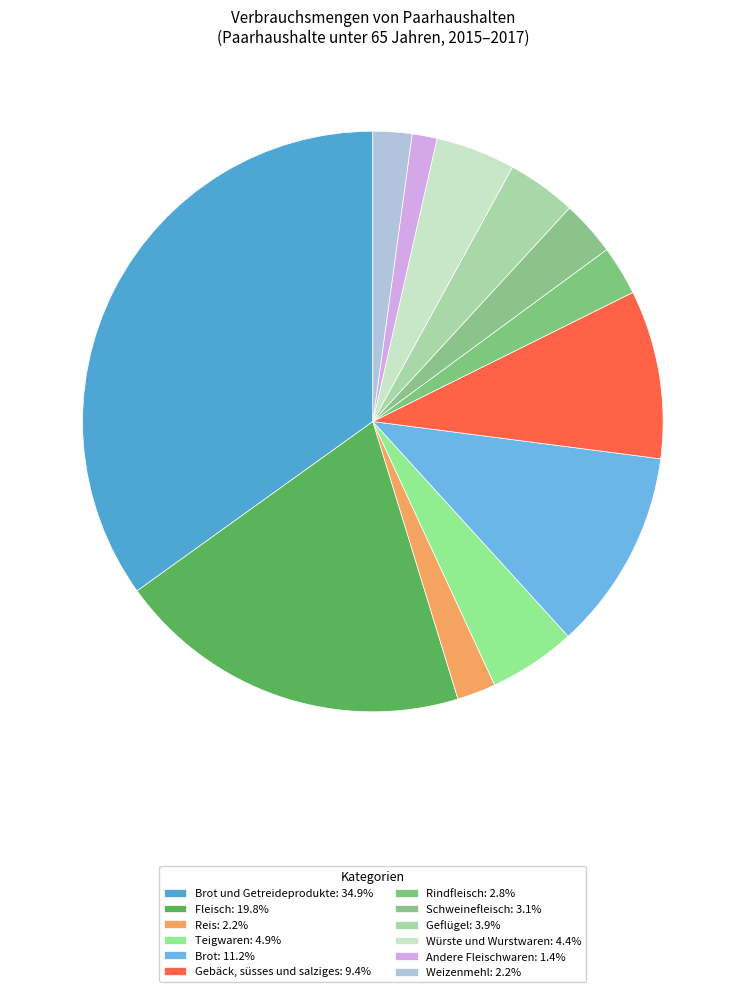

Rank the categories by value from lowest to highest.

Andere Fleischwaren, Reis, Weizenmehl, Rindfleisch, Schweinefleisch, Geflügel, Würste und Wurstwaren, Teigwaren, Gebäck, süsses und salziges, Brot, Fleisch, Brot und Getreideprodukte